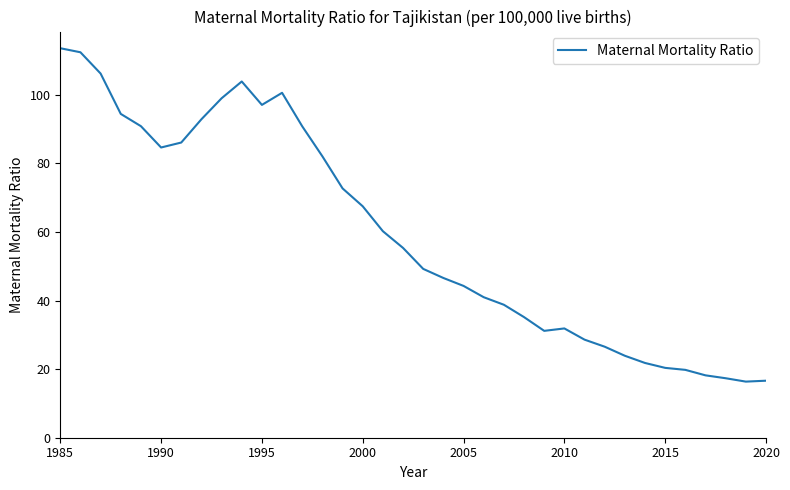

What is the difference between the maximum and minimum values?

97.3